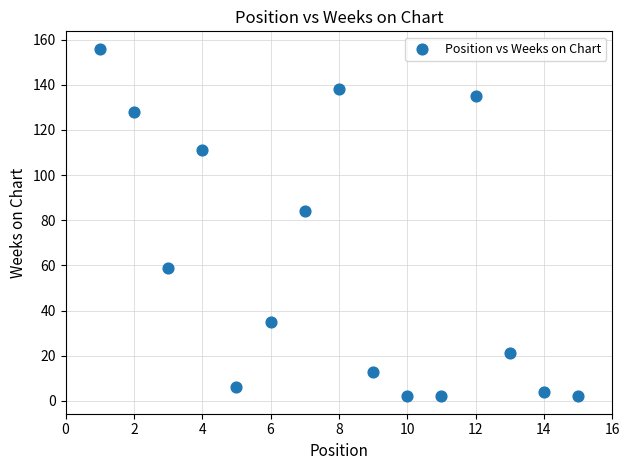

What is the range of Y values (max minus min)?

154